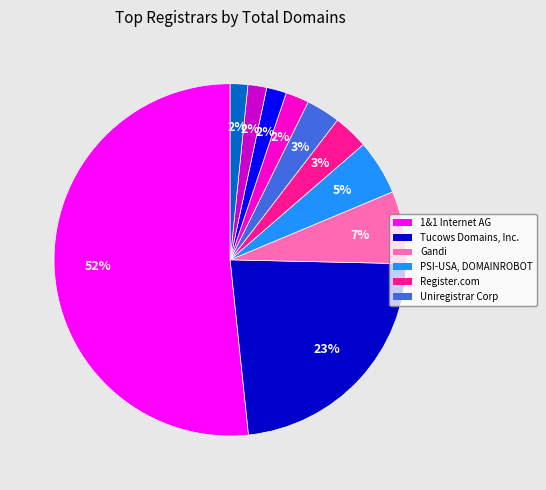

To the nearest percent, what is the difference between the largest and smallest slice percentages?

50%